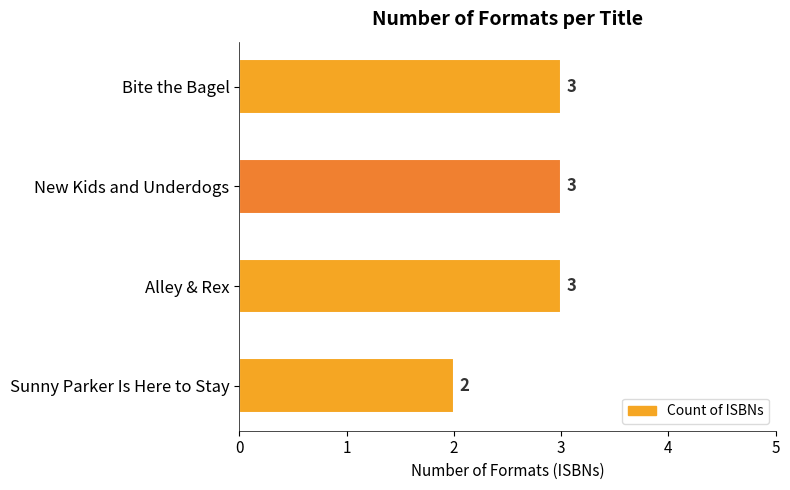

Reading top to bottom, extract all data points from this chart.

3	3	3	2